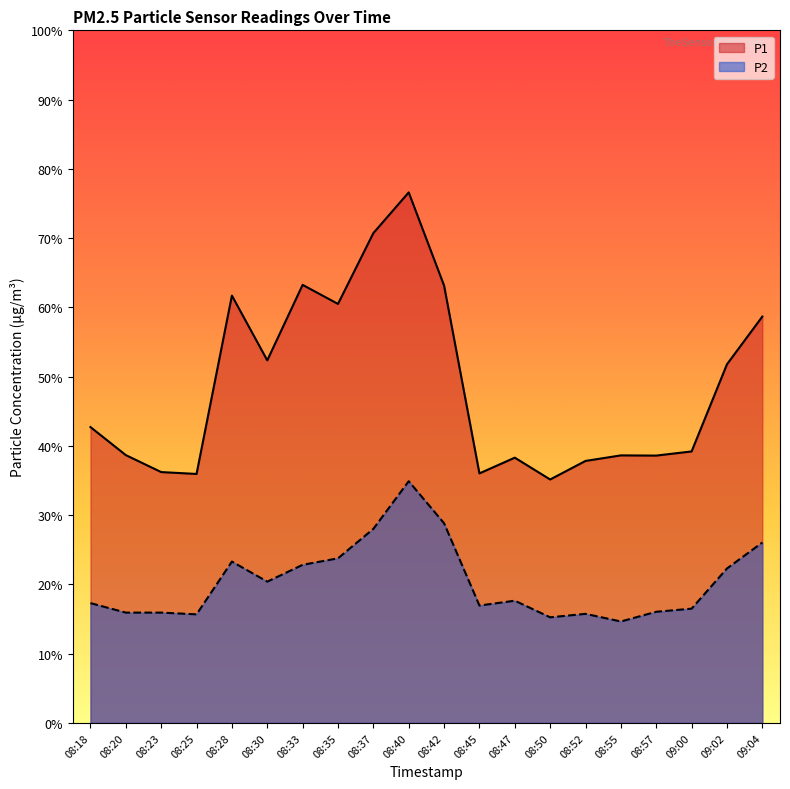

What is the difference between the highest and lowest values at 09:02?

29.5